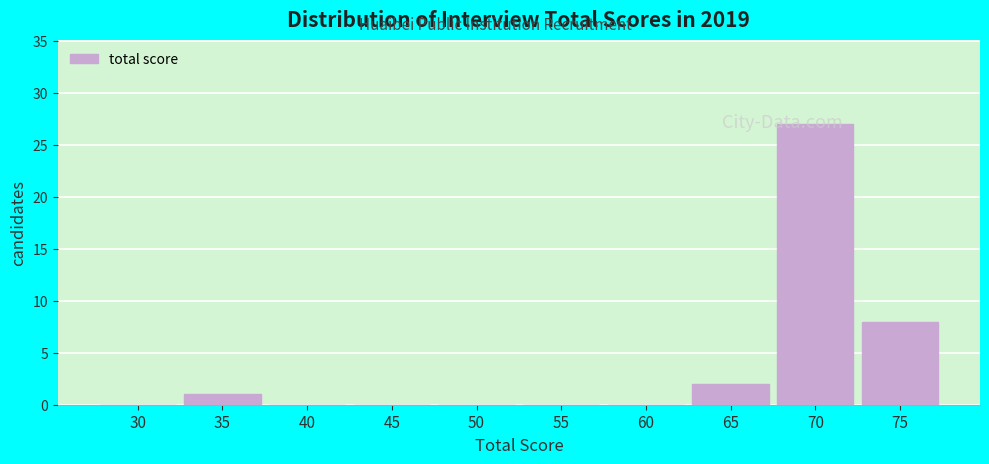

Which has a higher value, 65 or 55?

65